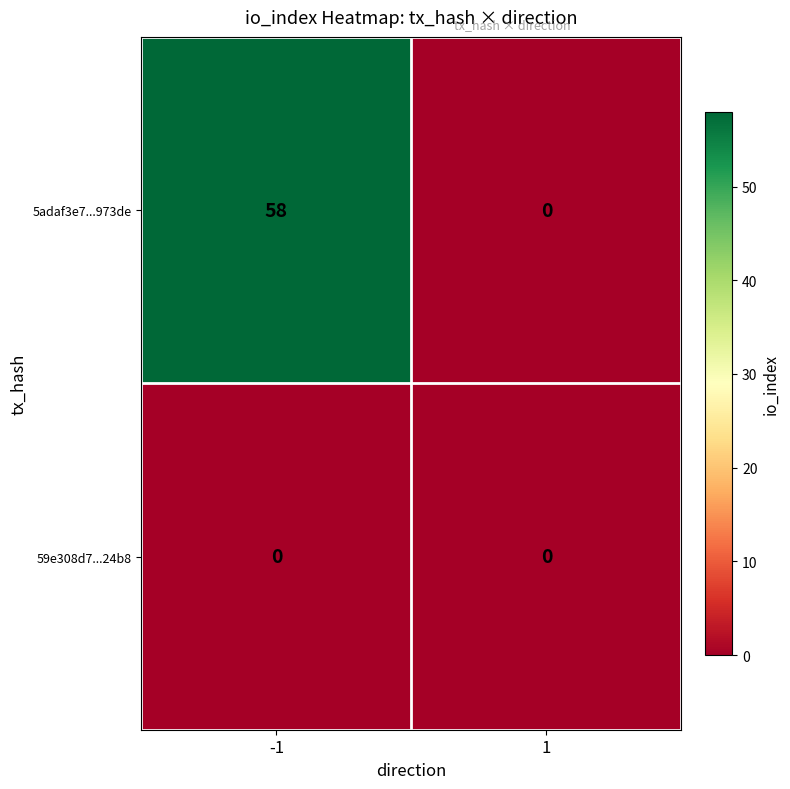

What is the total value across all series at -1?

58